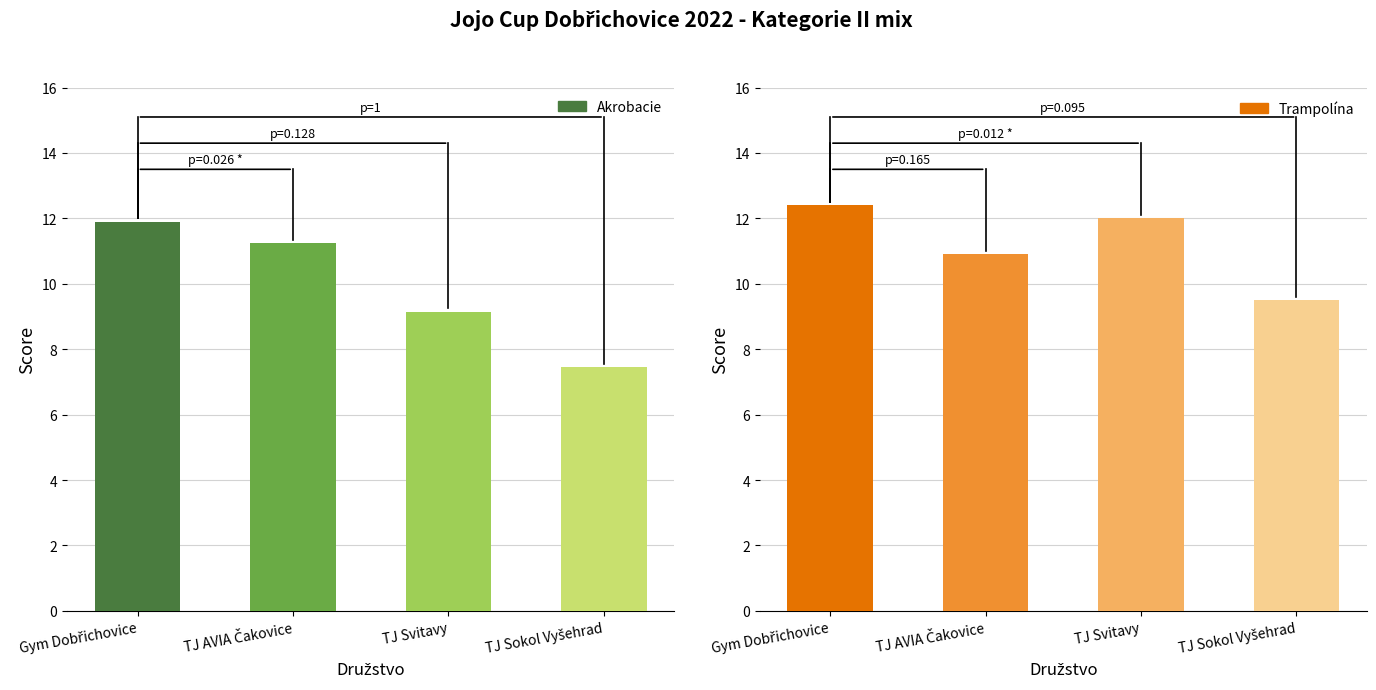

Rank the series by their average value, from highest to lowest.

Trampolína, Akrobacie